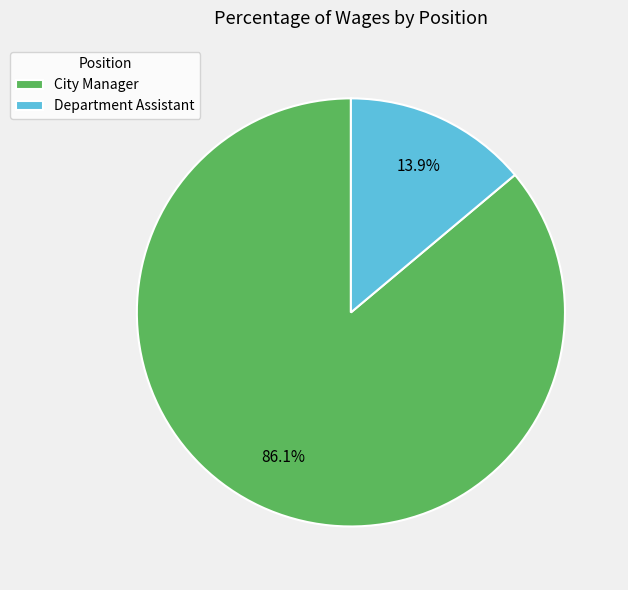

To the nearest percent, what is the average slice percentage?

50%